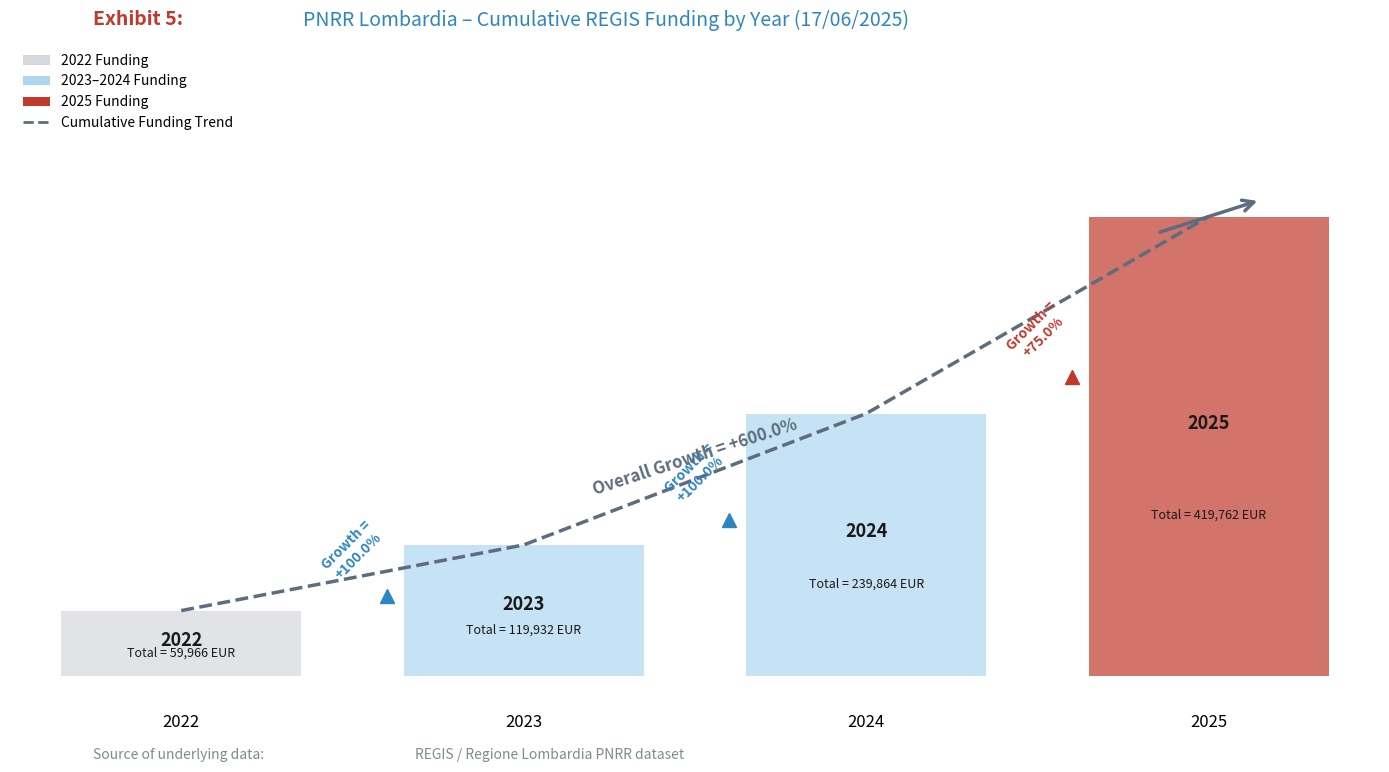

The value at 2022 is 59966. True or false?

True